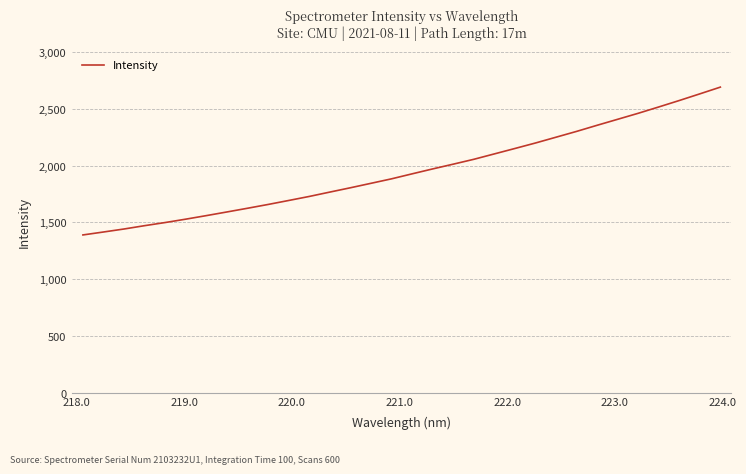

What is the difference between the maximum and minimum values?

1302.4